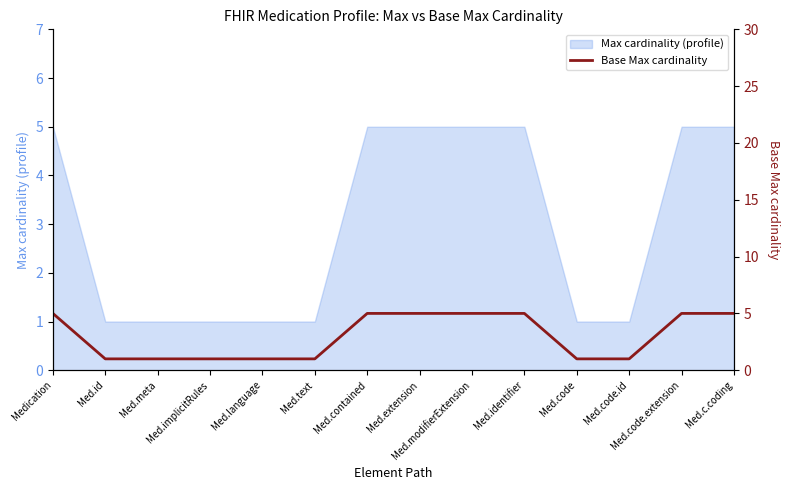

Which has a higher value, Med.contained or Med.code.id?

Med.contained